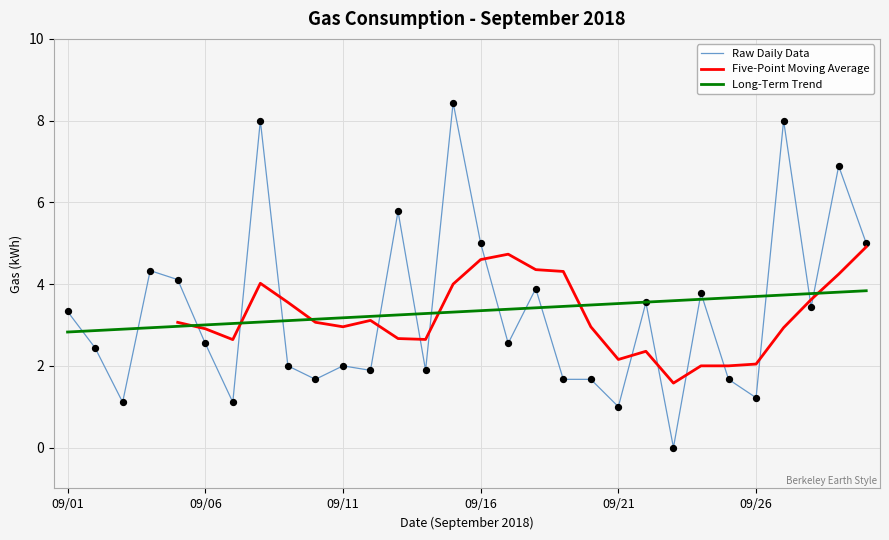

Is it true that Long-Term Trend equals 4.2 at 09/01?

False